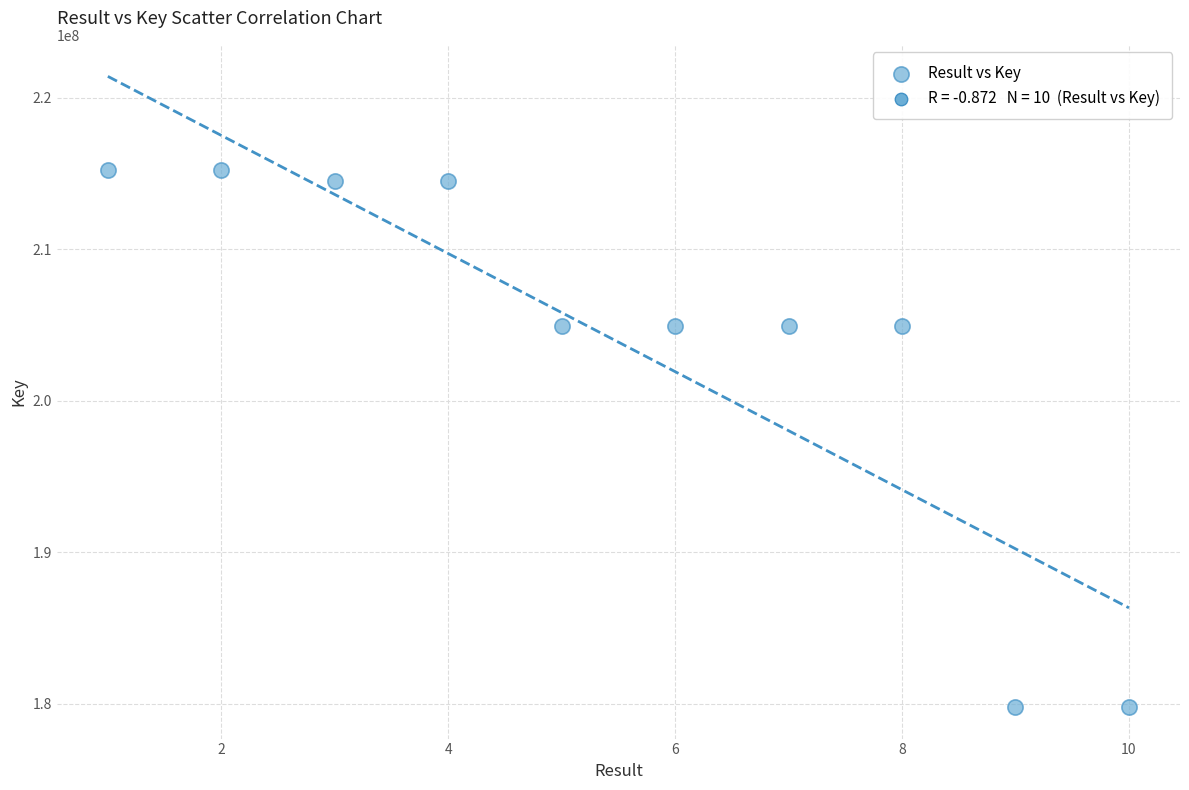

What is the range of X values (max minus min)?

9